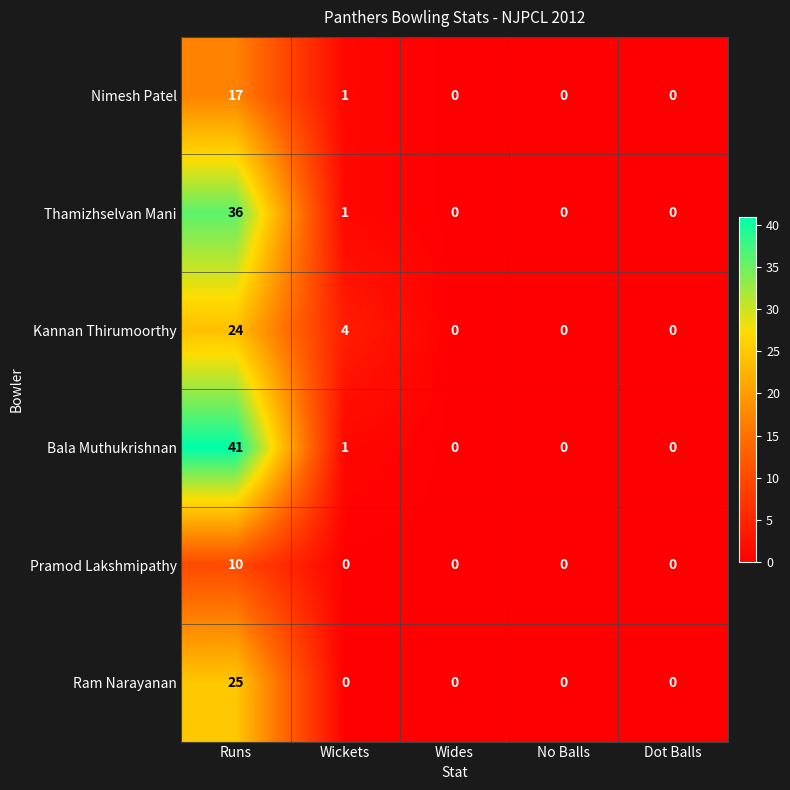

At which category does the chart reach its peak across all series?

Runs